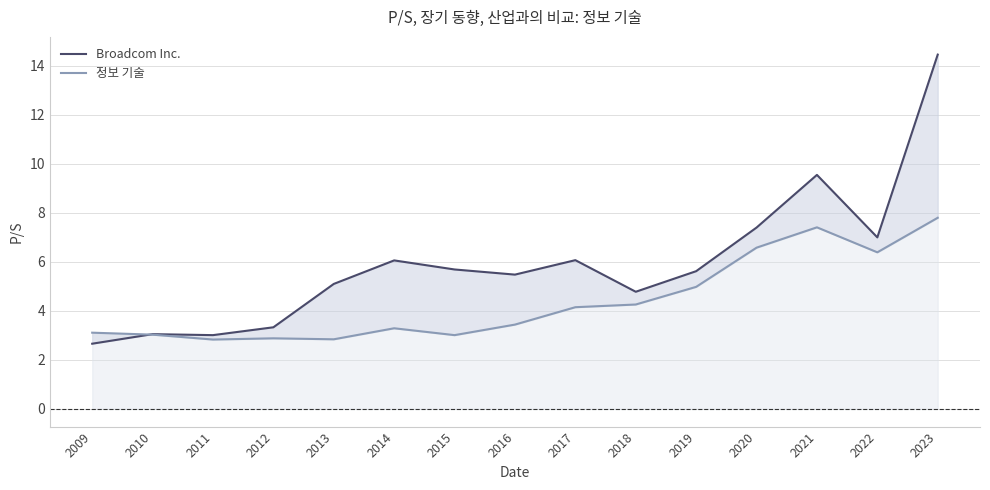

Reading left to right, list all the values displayed in this chart.

Broadcom Inc.: 2009=2.7	2010=3.0	2011=3.0	2012=3.3	2013=5.1	2014=6.1	2015=5.7	2016=5.5	2017=6.1	2018=4.8	2019=5.6	2020=7.4	2021=9.6	2022=7.0	2023=14.5
정보 기술: 2009=3.1	2010=3.0	2011=2.8	2012=2.9	2013=2.8	2014=3.3	2015=3.0	2016=3.4	2017=4.2	2018=4.3	2019=5.0	2020=6.6	2021=7.4	2022=6.4	2023=7.8